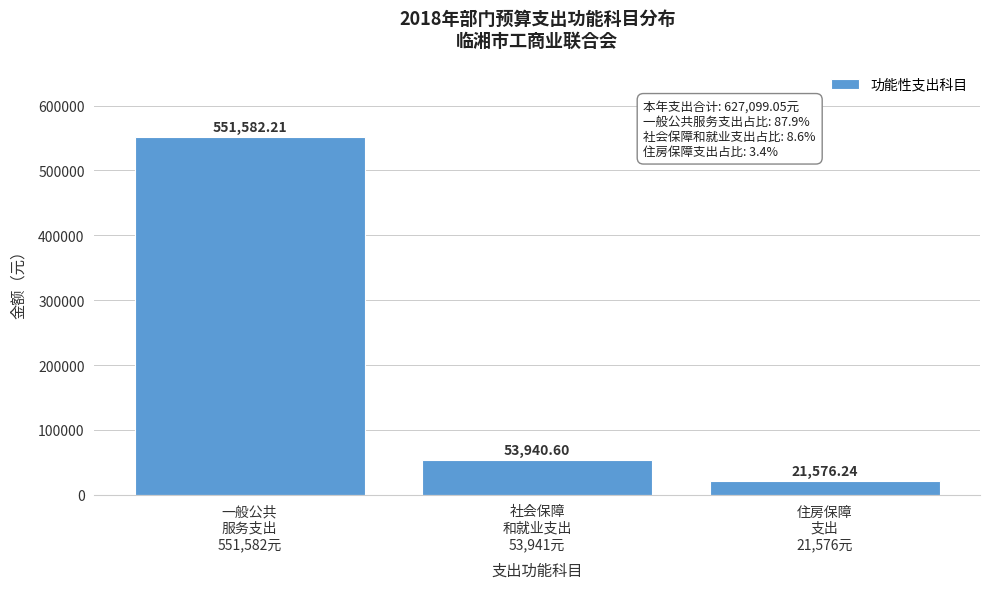

What is the average value?

209033.0